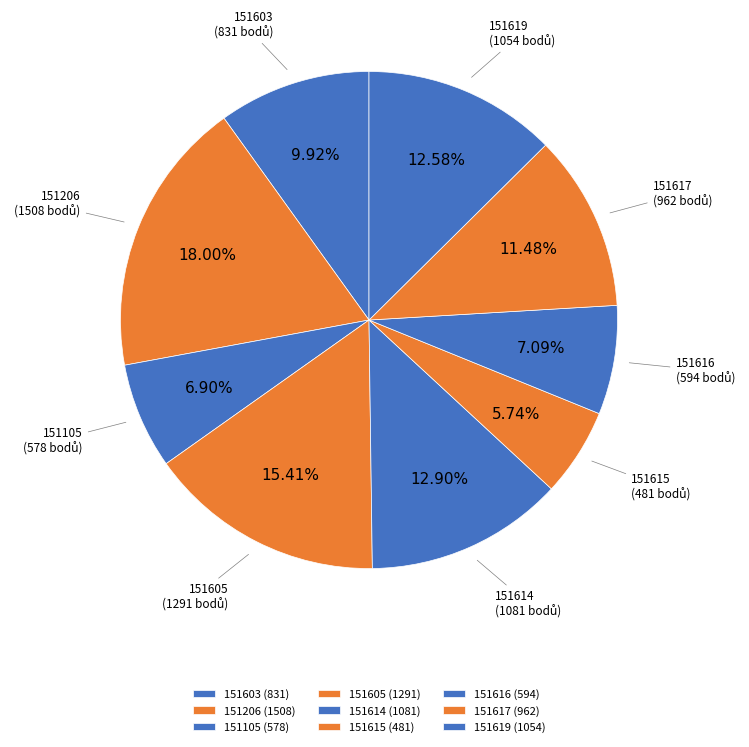

Approximately how many times larger is the value at 151617 compared to 151605?

0.7